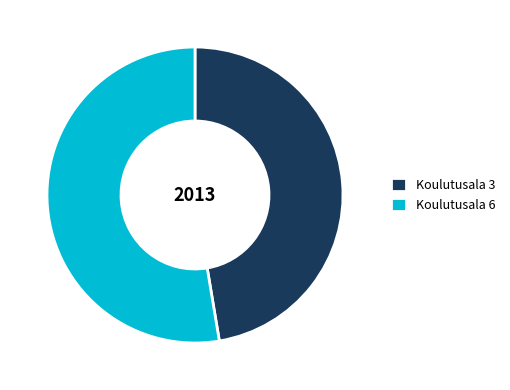

Is the sum of Koulutusala 6 and Koulutusala 3 greater than half?

Yes